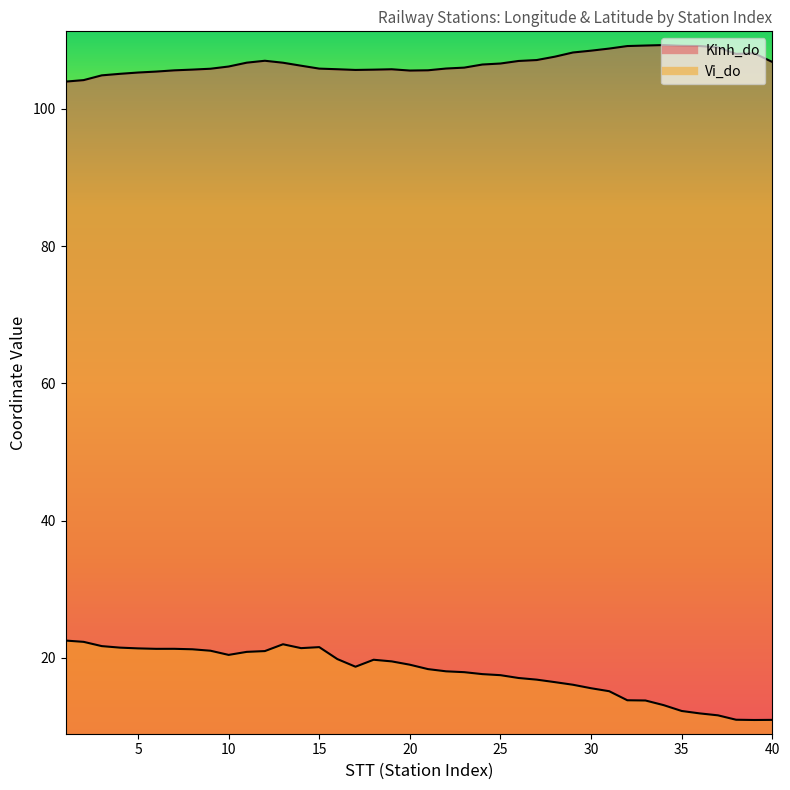

How many values in the Kinh_do series exceed 106?

23